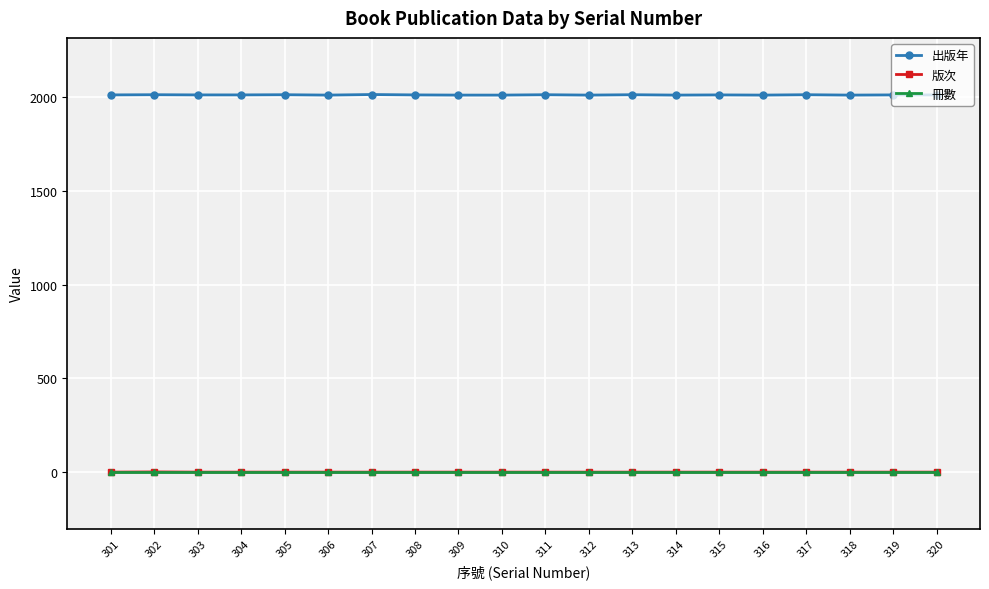

What is the maximum value shown in the chart?

2012